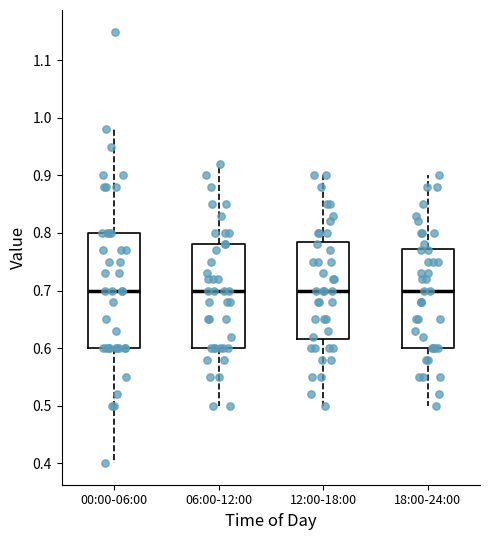

Comparing the boxes themselves (not the whiskers), which one is the tallest?

00:00-06:00